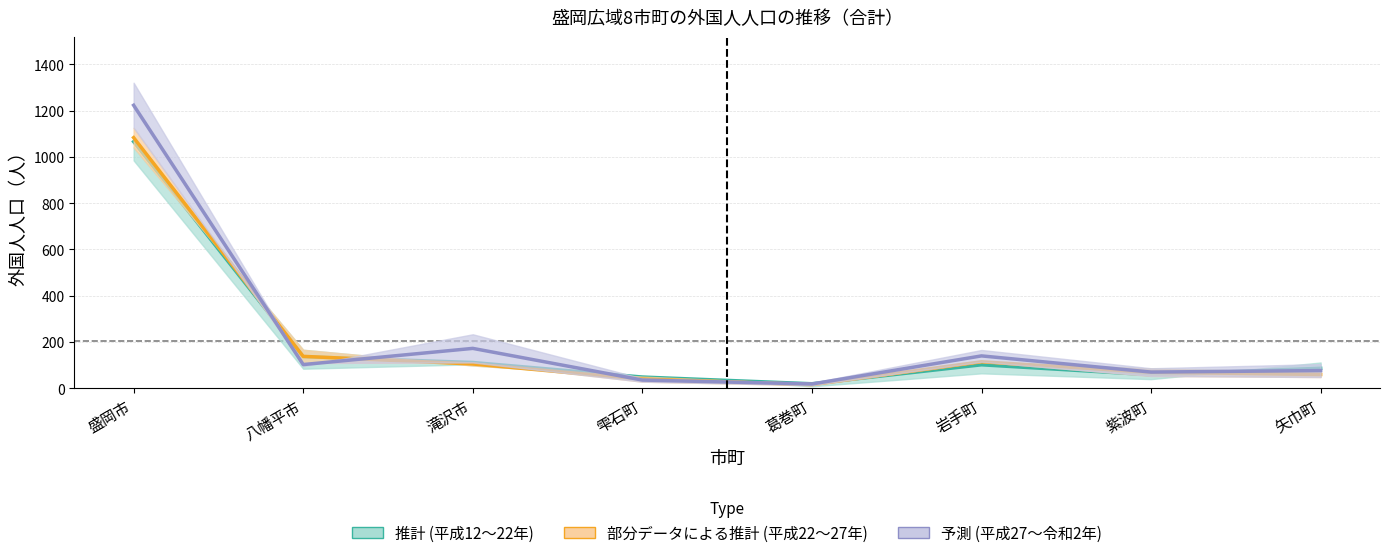

At which label does 平成17年 reach its peak?

盛岡市